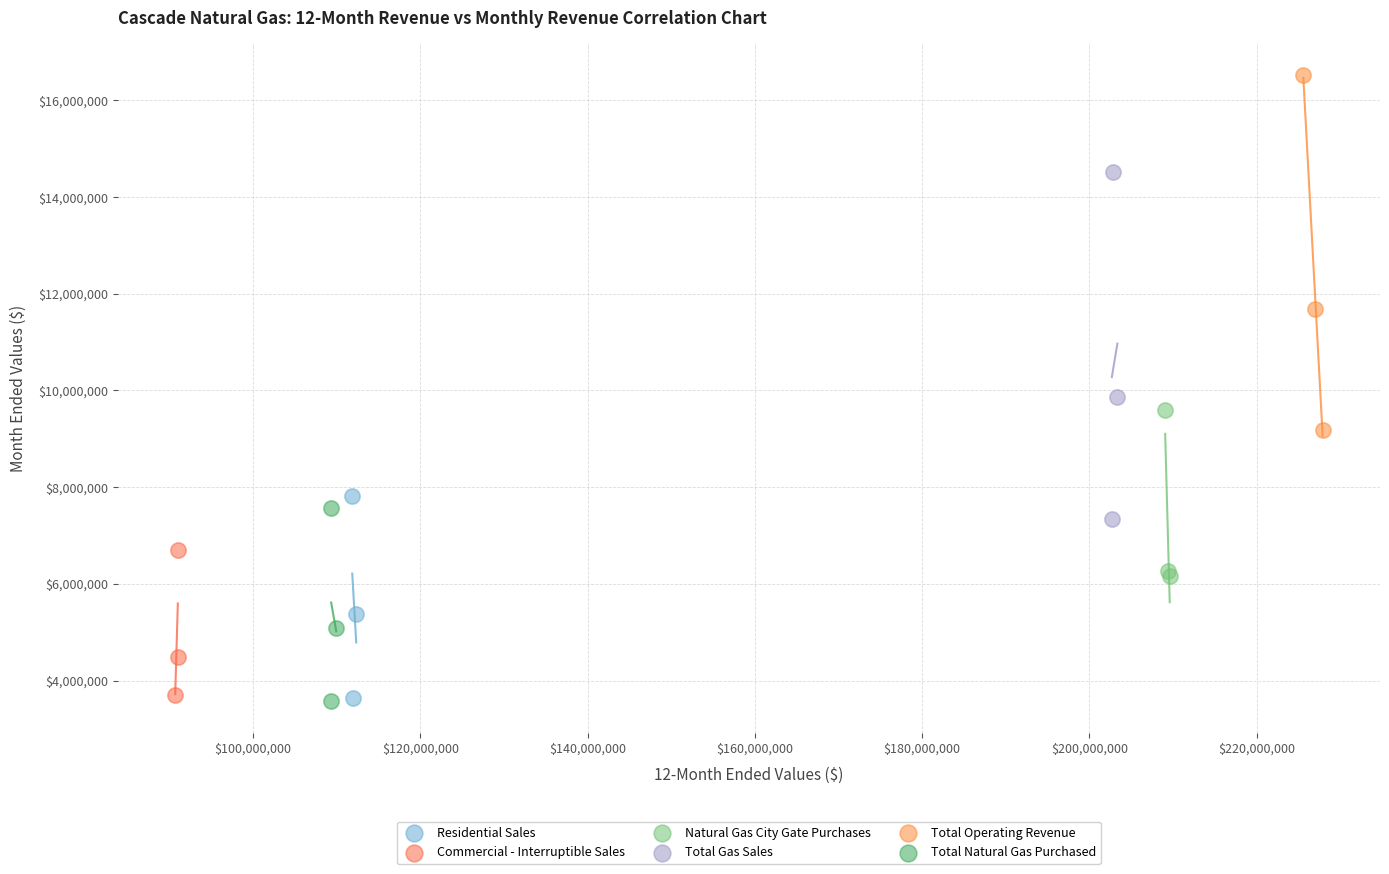

Which series reaches the maximum Y coordinate?

Total Operating Revenue